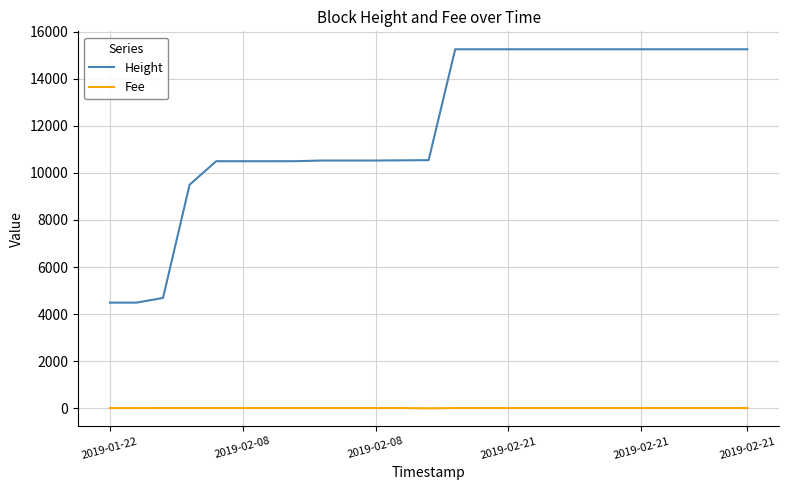

What is the greatest value displayed?

15249.0